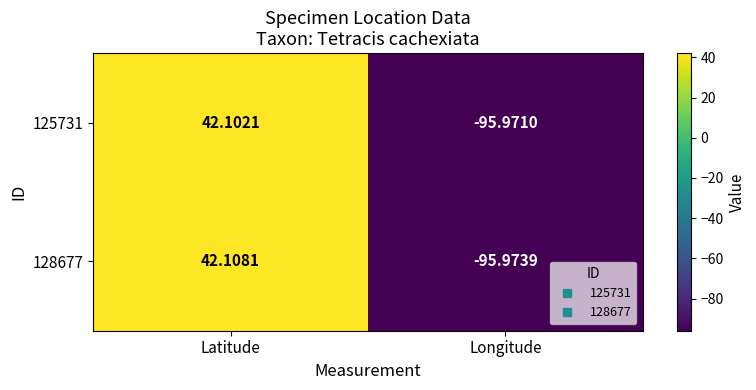

Which category has the highest value across all series?

Latitude